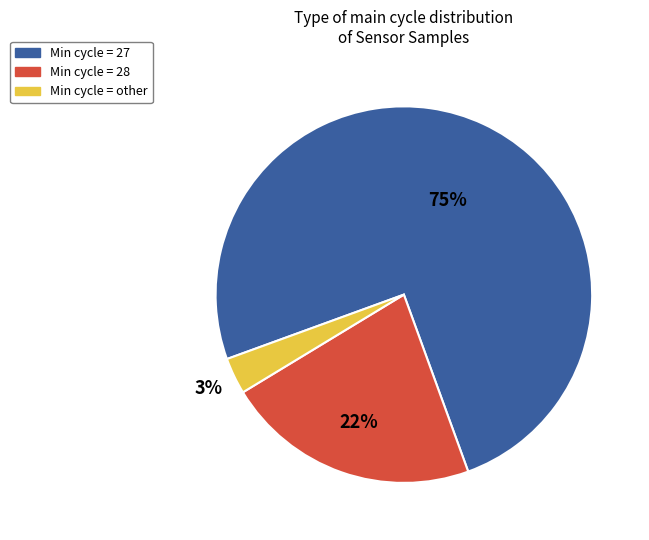

Which has a higher value, Min cycle = other or Min cycle = 28?

Min cycle = 28